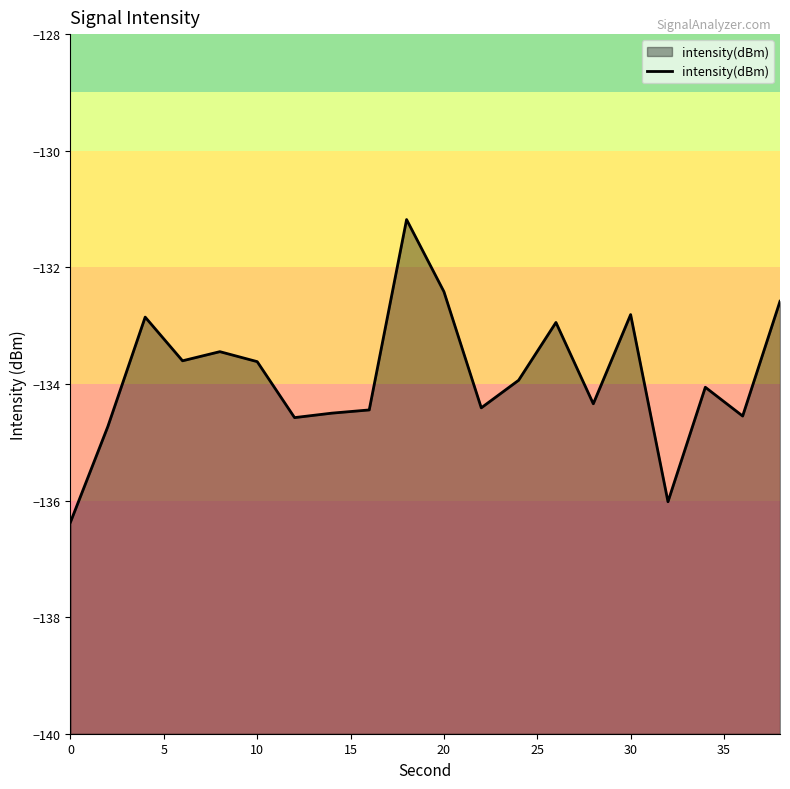

How many points are lower than both their immediate neighbors (excluding endpoints)?

6